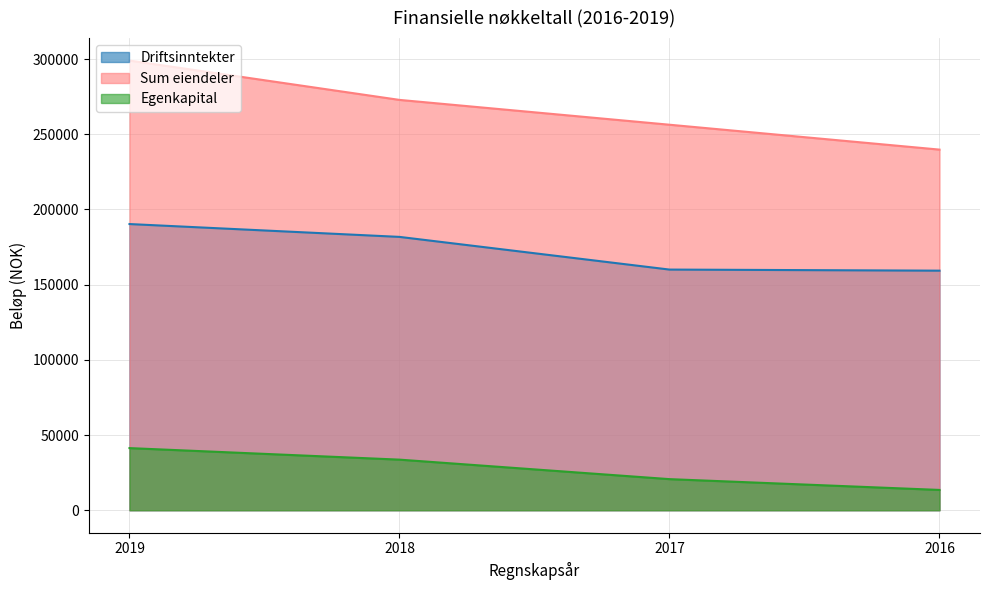

Does the chart display data point markers on the line(s)?

No